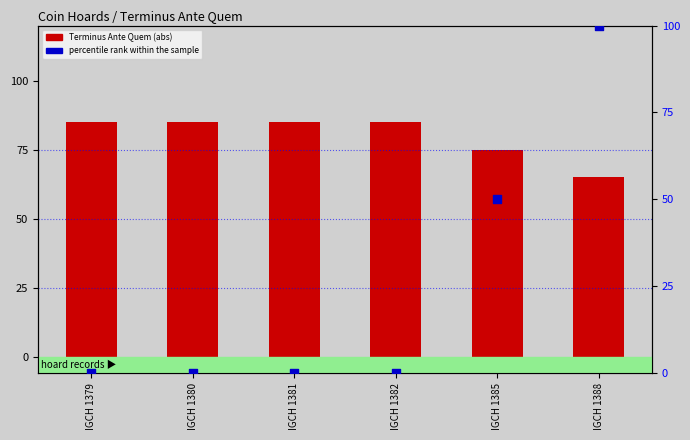

At how many categories does at least one series exceed 13?

6